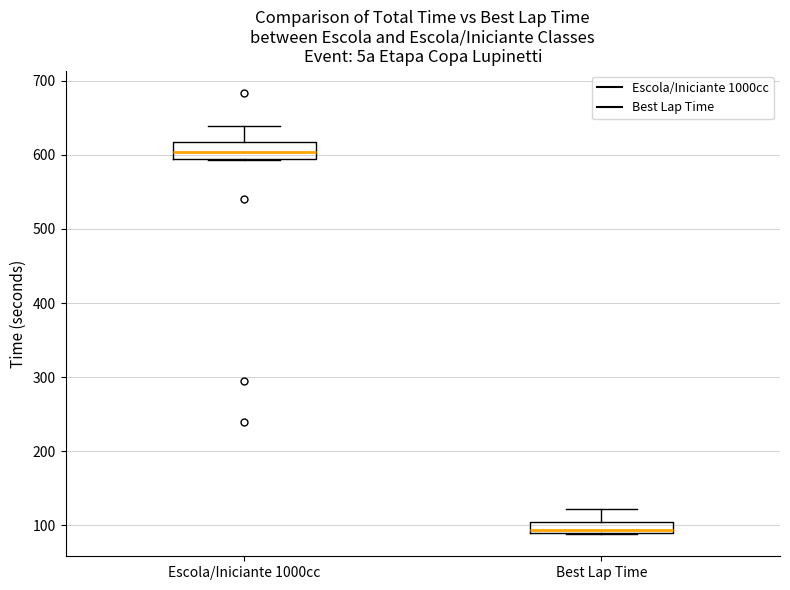

Where is the lower edge of the box for Escola/Iniciante 1000cc on the y-axis? The values are not printed on the chart, so give them approximately, as read against the axis.

590